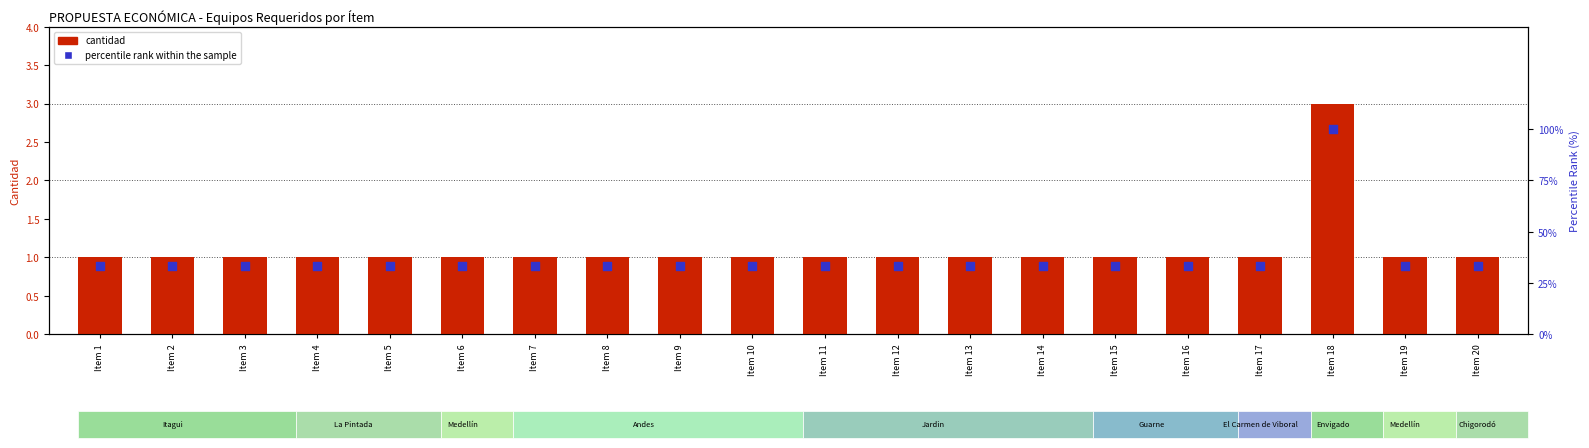

Which series contains the lowest Y value?

cantidad